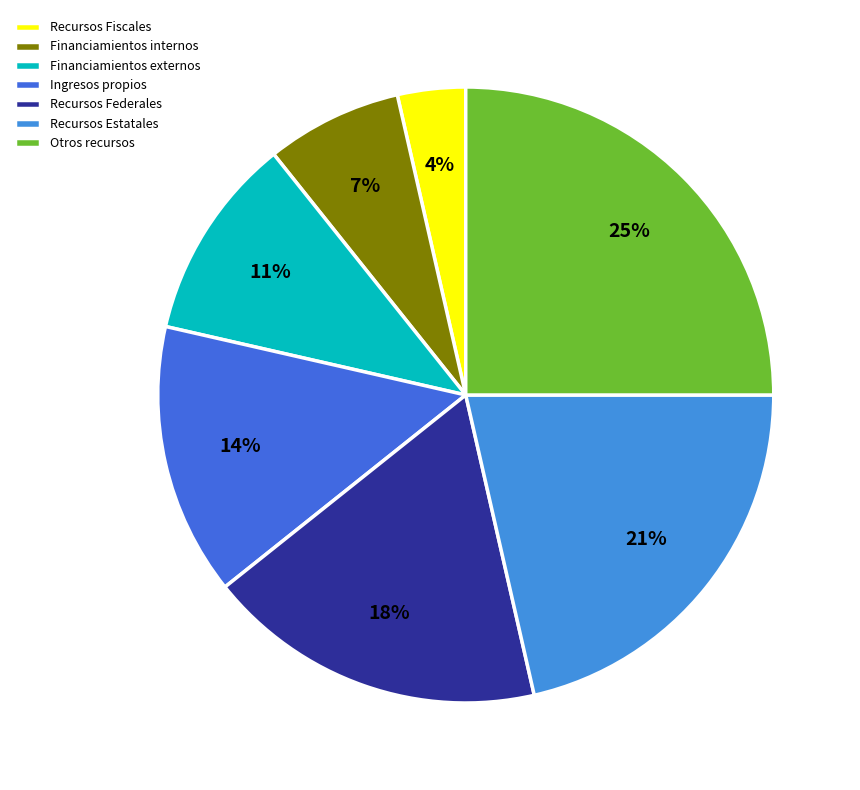

Rank the categories by value from highest to lowest.

Otros recursos, Recursos Estatales, Recursos Federales, Ingresos propios, Financiamientos externos, Financiamientos internos, Recursos Fiscales